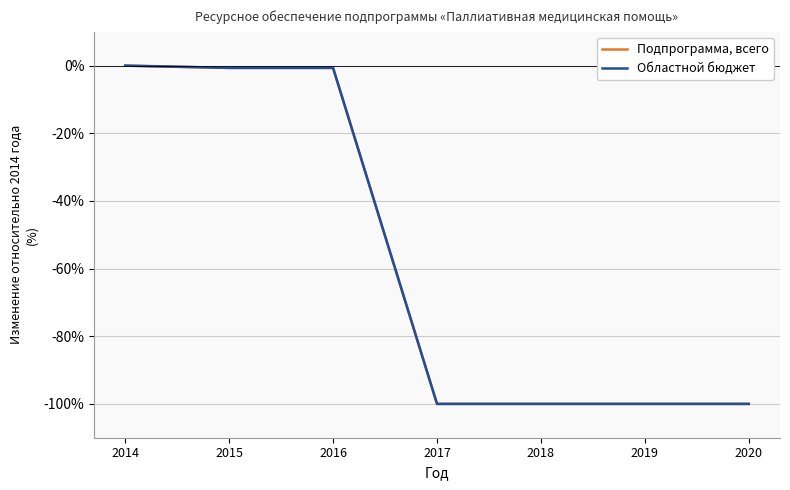

Does the chart display data point markers on the line(s)?

No